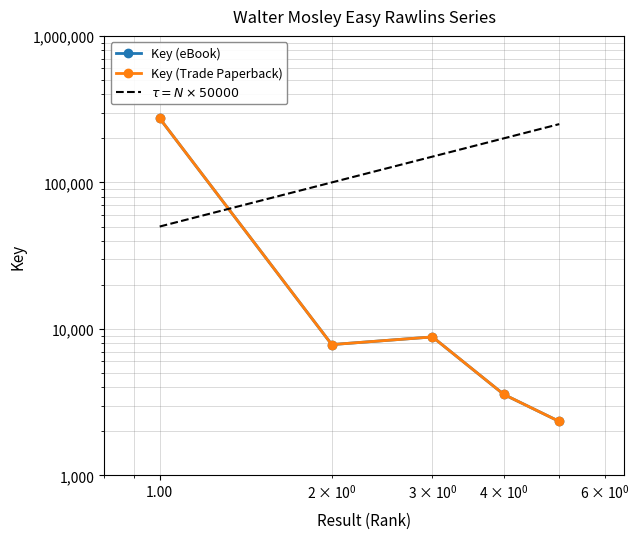

At 1.00, list the series in order from largest to smallest.

Key (eBook), Key (Trade Paperback), $\tau = N \times 50000$